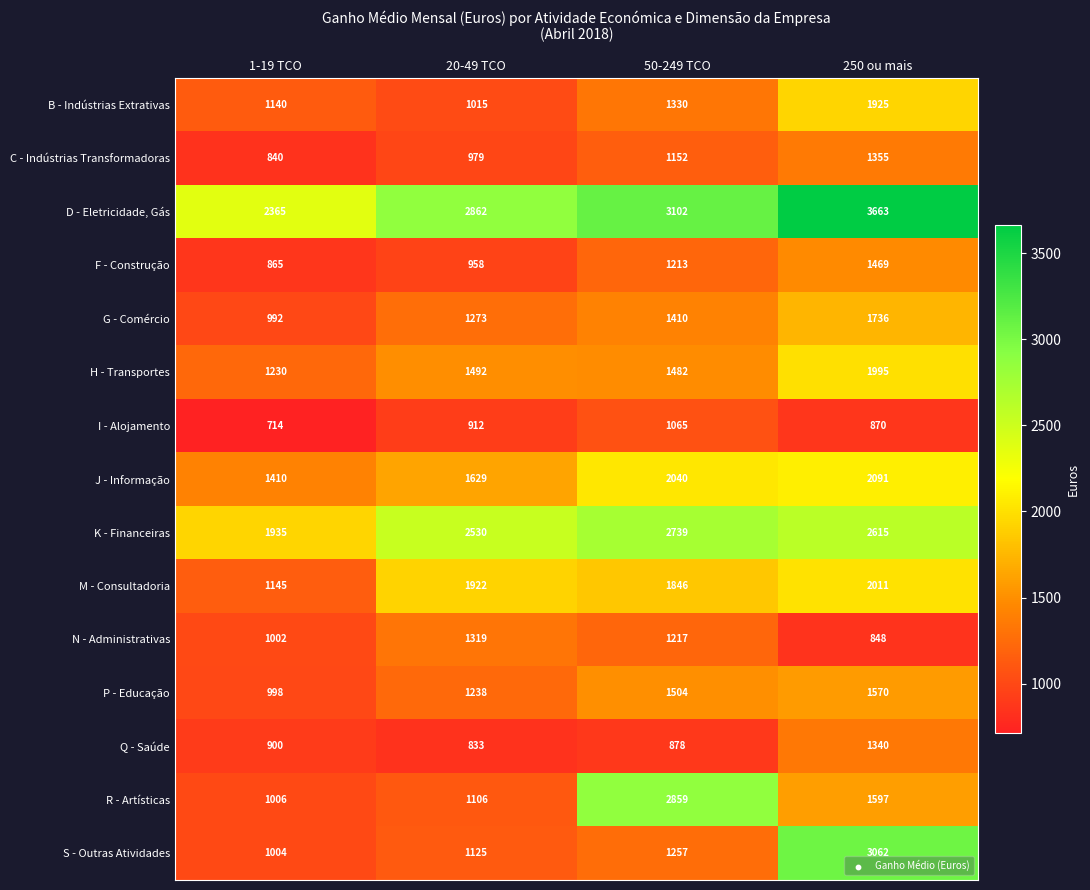

Which series has the largest range (max minus min)?

S - Outras Atividades